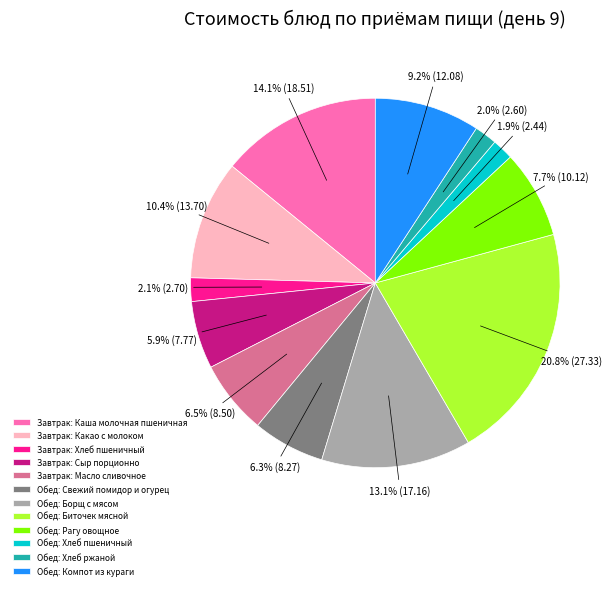

To the nearest percent, what is the difference between the largest and smallest slice percentages?

19%